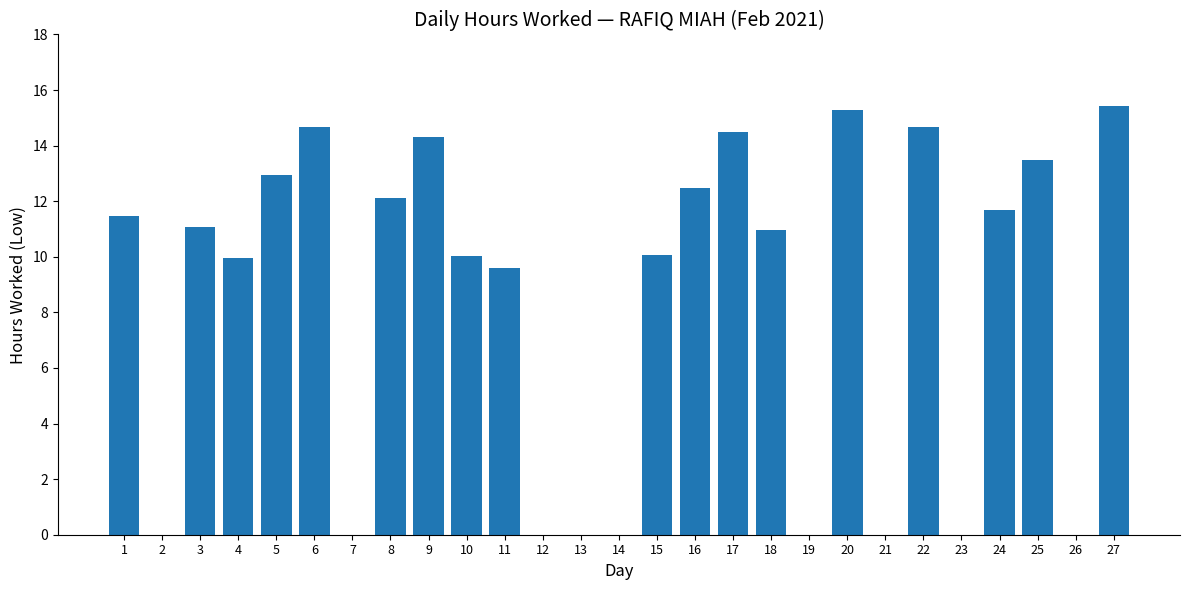

At which label is the value closest to 7?

11